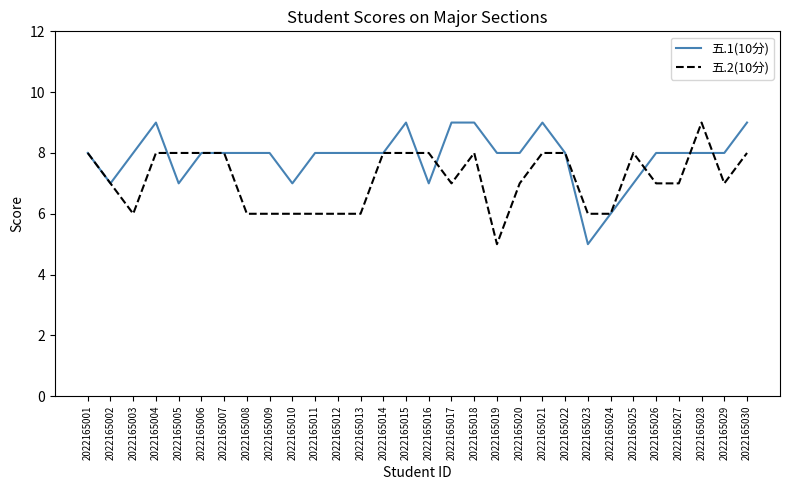

How many lines are shown in the chart?

2